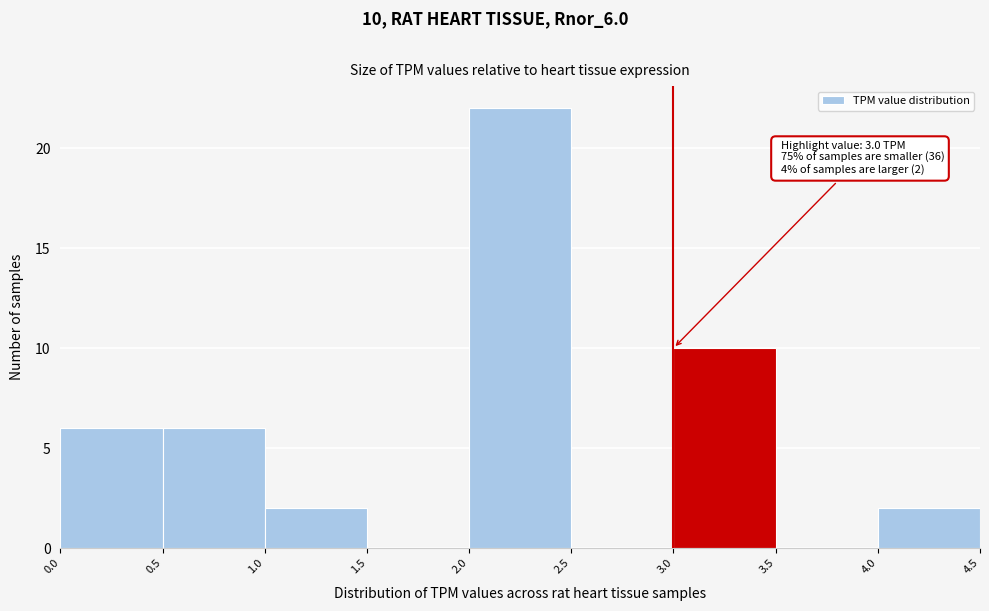

Over which range of the x-axis is the bar tallest?

2.0 to 2.5